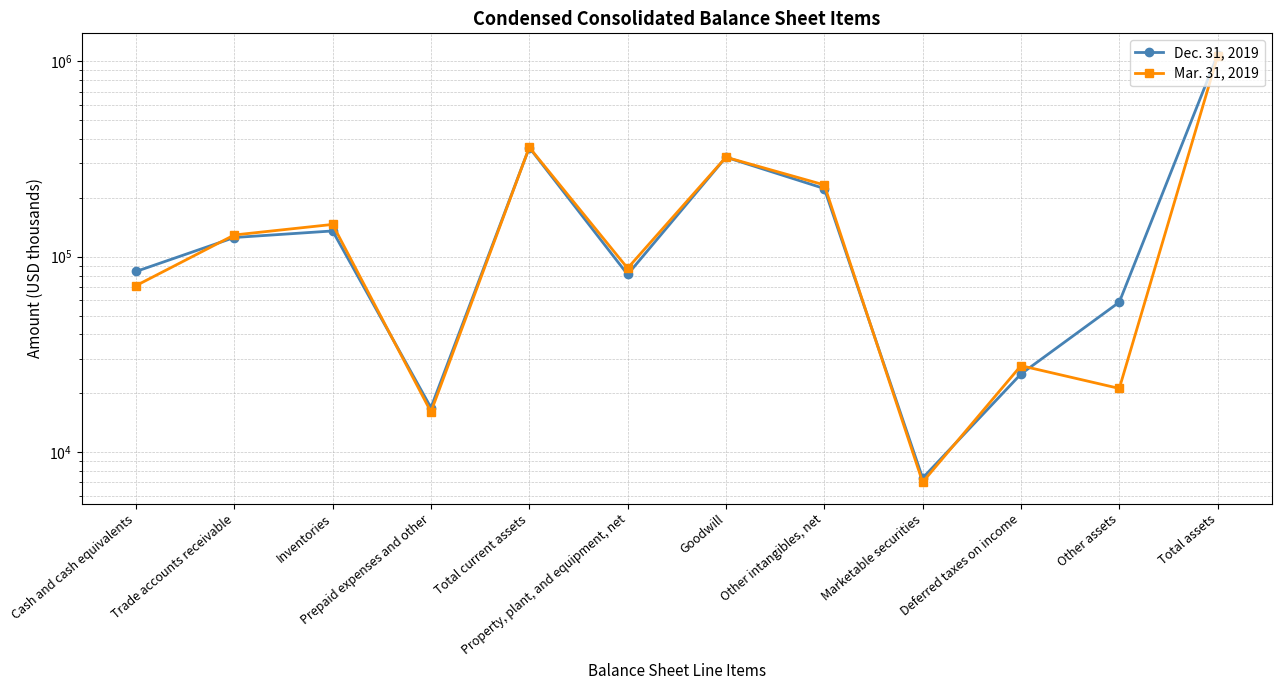

Between Other assets and Total assets, which series saw the biggest shift?

Mar. 31, 2019